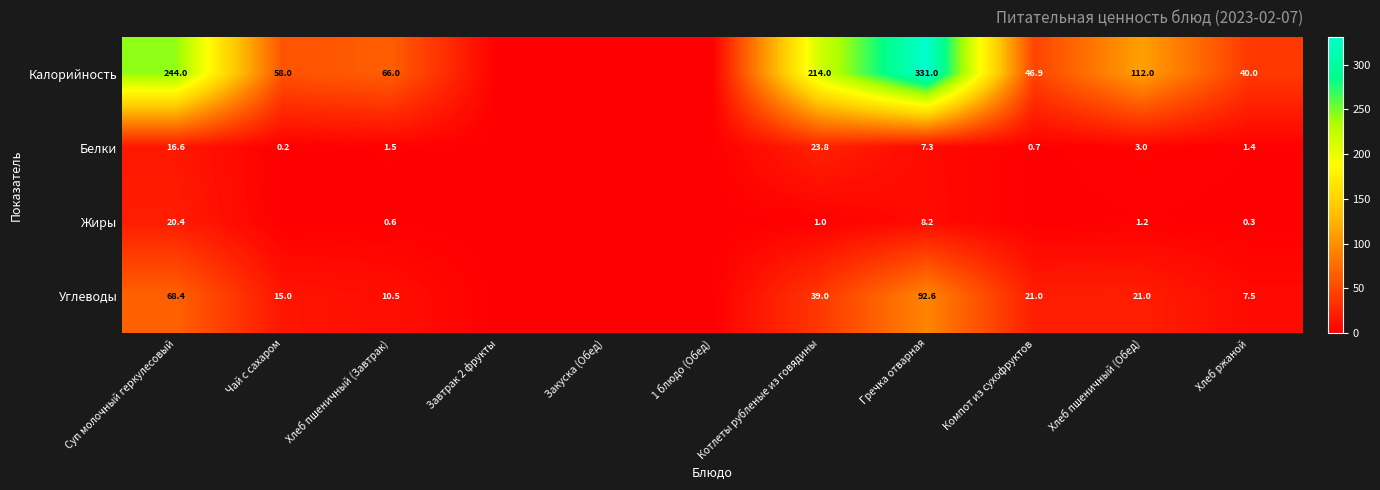

The value of Углеводы at Компот из сухофруктов is 21.0. True or false?

True